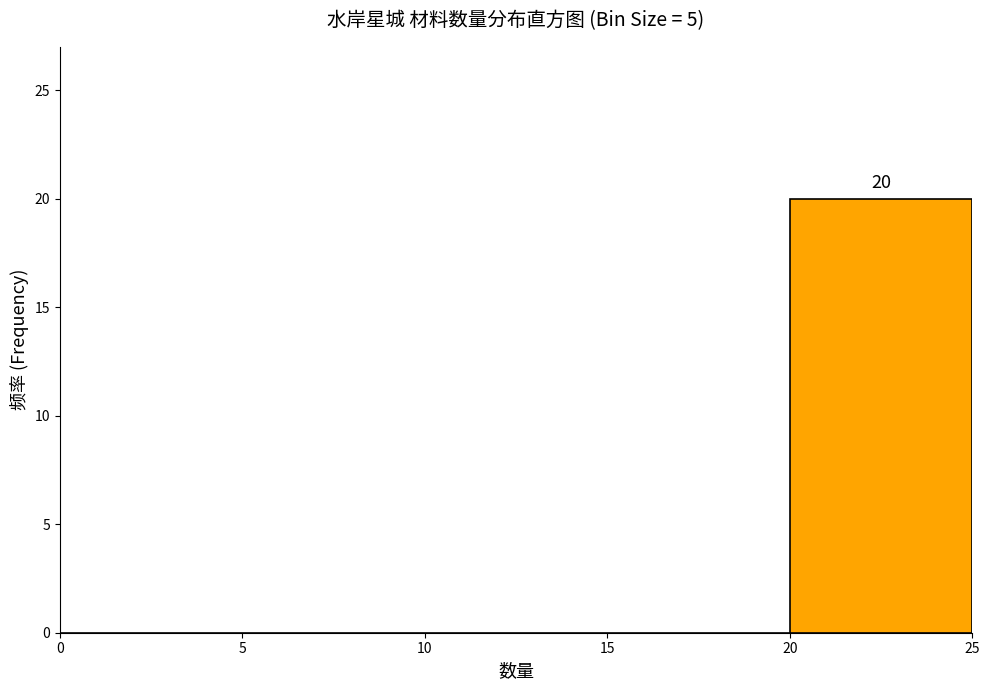

Which range on the x-axis has the tallest bar?

20 to 25